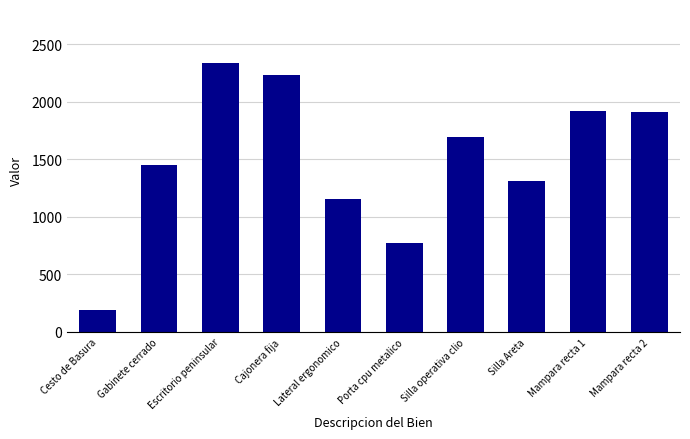

True or false: the data shows 1311.0 at Silla Areta.

True